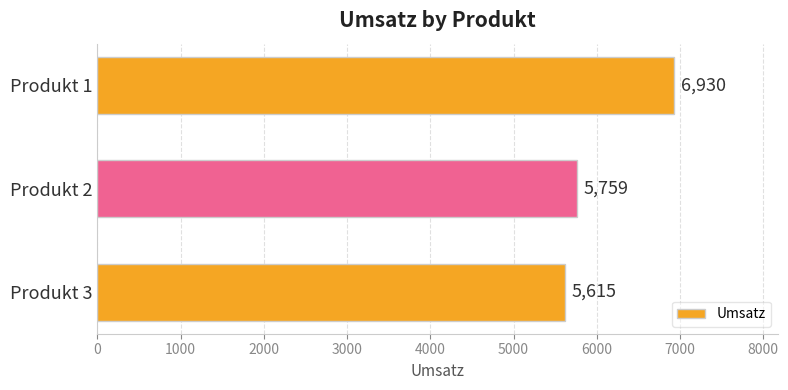

Rank the categories by value from highest to lowest.

Produkt 1, Produkt 2, Produkt 3